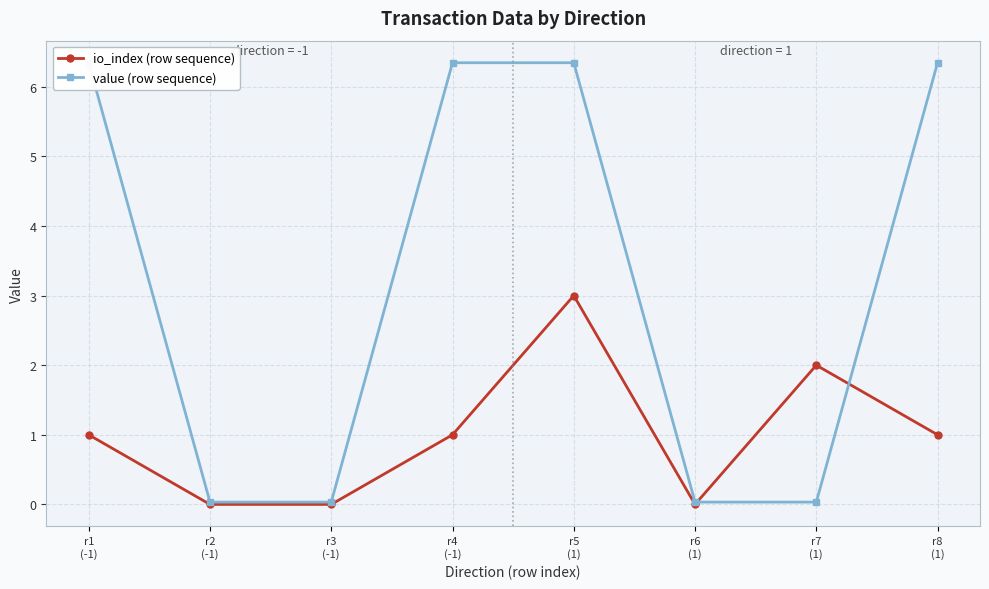

Reading right to left, extract all data points from this chart.

io_index (row sequence): 1.0	2.0	0.0	3.0	1.0	0.0	0.0	1.0
value (row sequence): 6.3	0.0	0.0	6.3	6.3	0.0	0.0	6.3